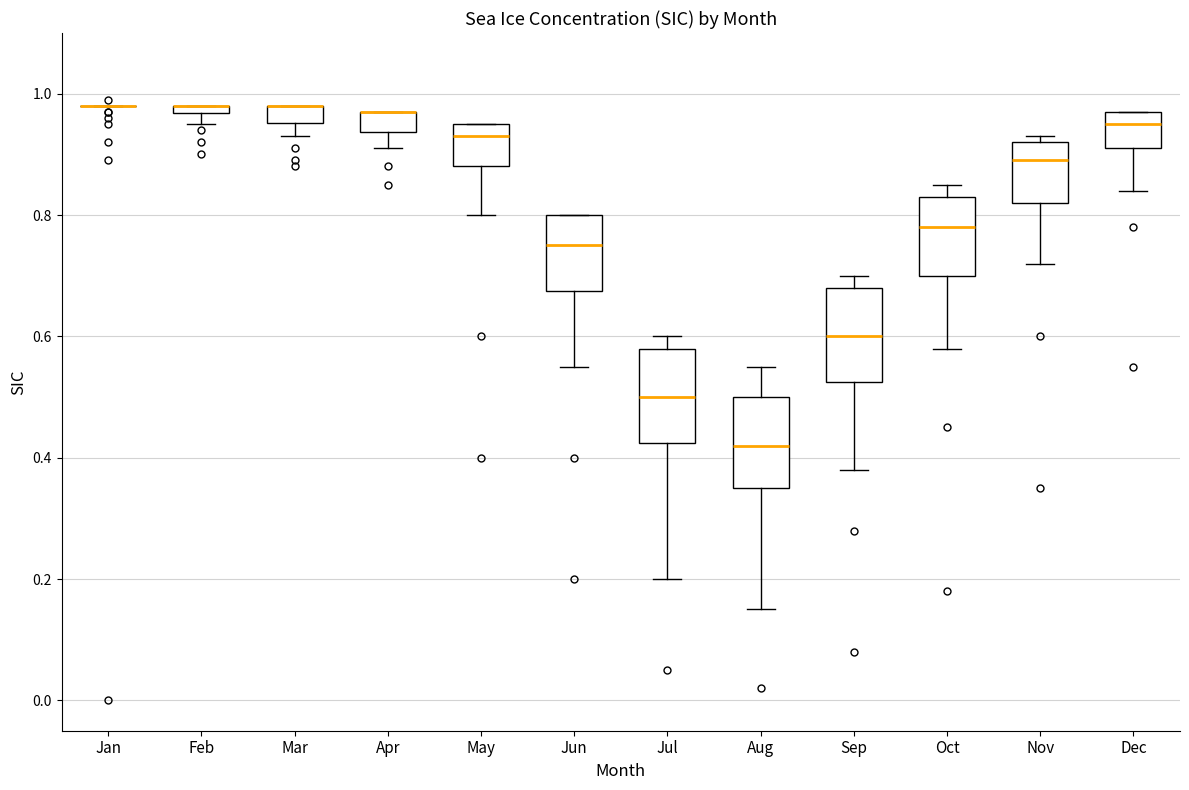

Where is the lower edge of the box for Feb on the y-axis? The values are not printed on the chart, so give them approximately, as read against the axis.

0.96